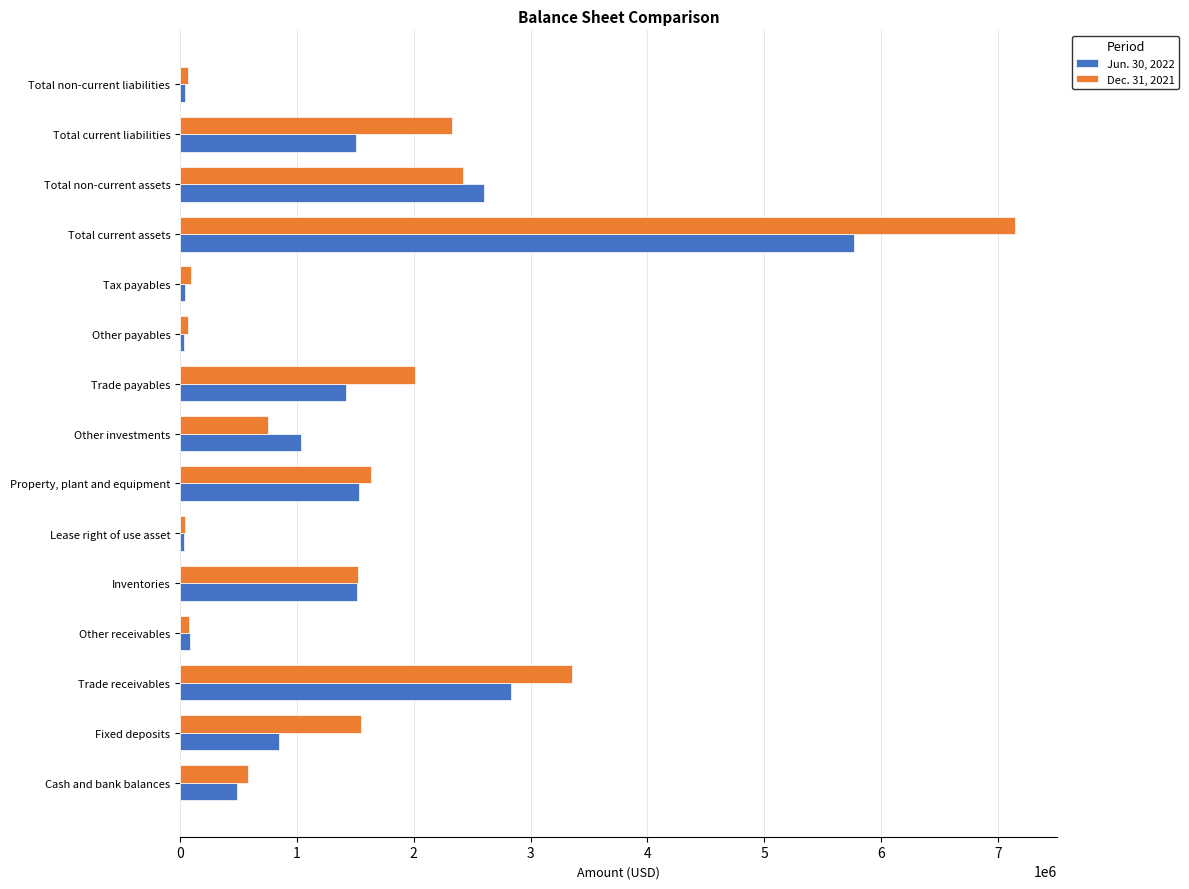

True or false: Dec. 31, 2021 has a value of 3356898 at Trade receivables.

True